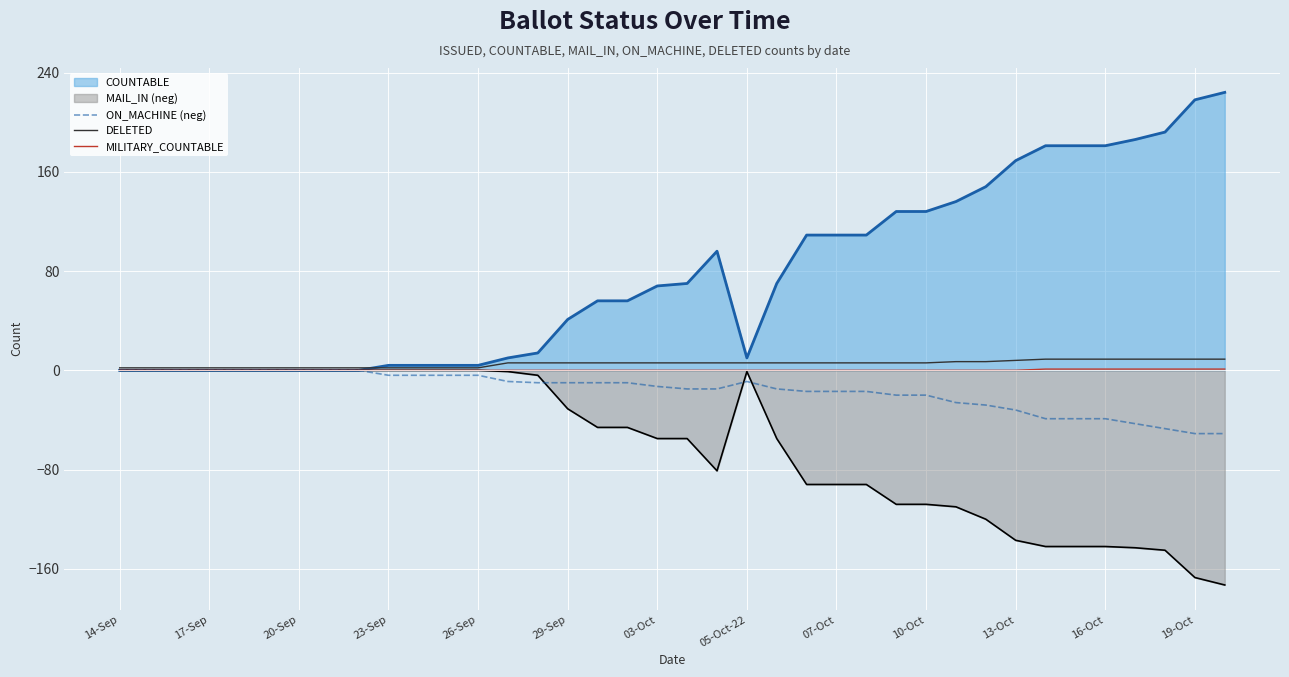

At which label does MILITARY_COUNTABLE reach its minimum?

14-Sep